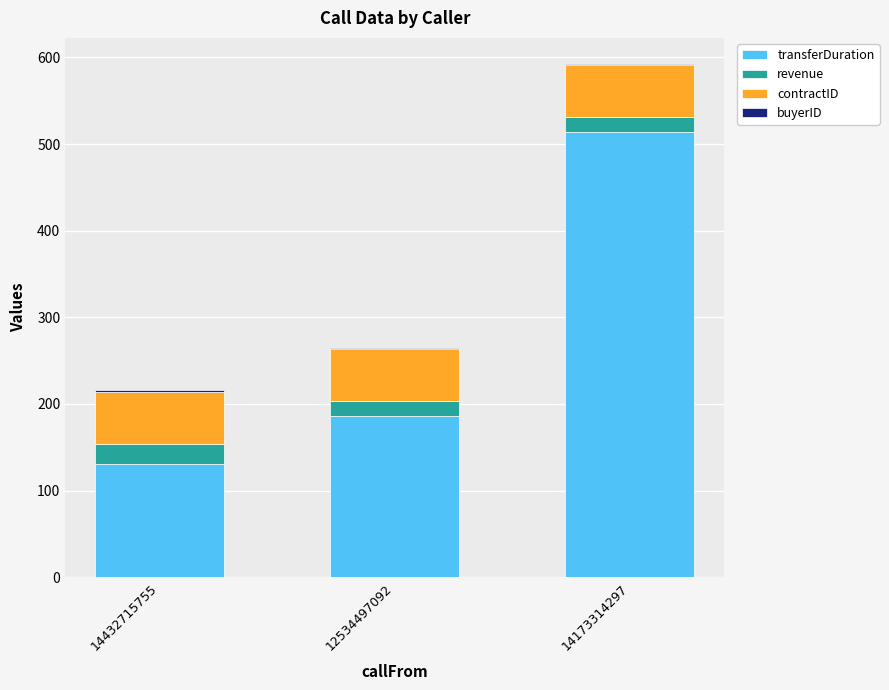

Are the bars grouped side by side (vs. stacked)?

No